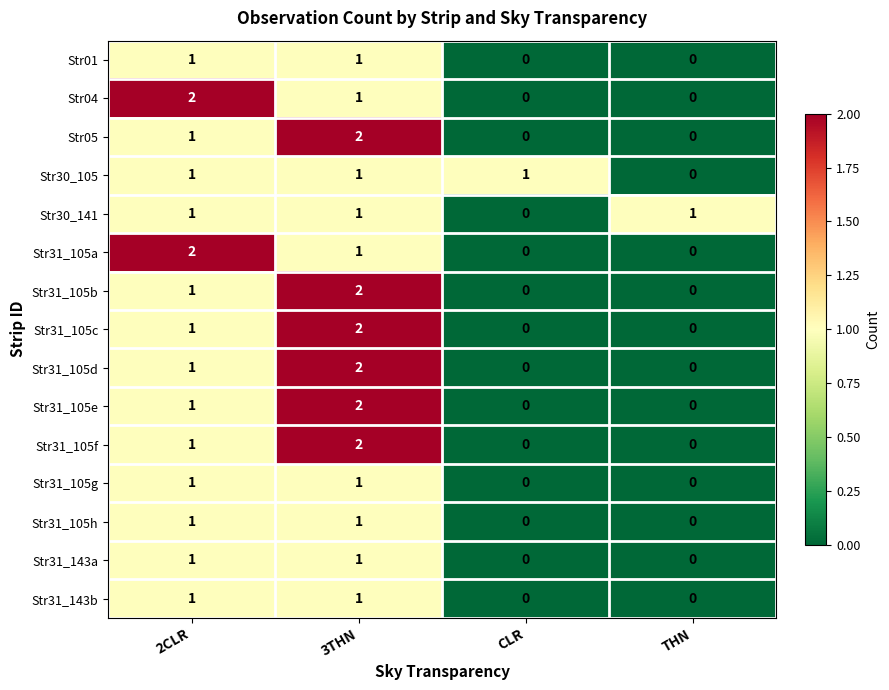

What is the sum of all Str30_141 values?

3